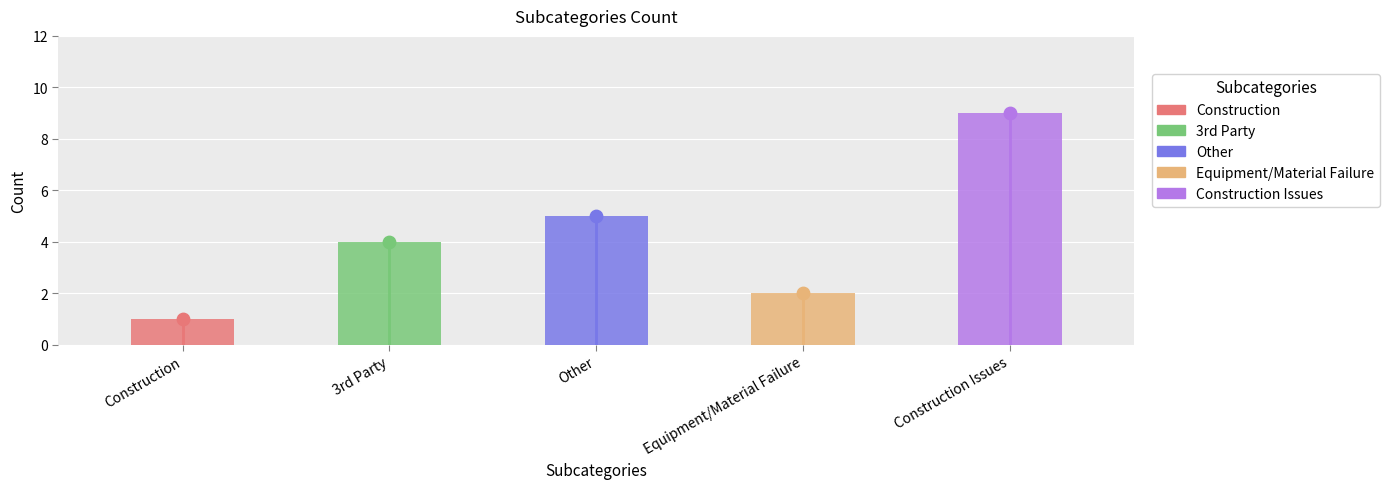

What is the change in value from Equipment/Material Failure to Construction Issues?

+7